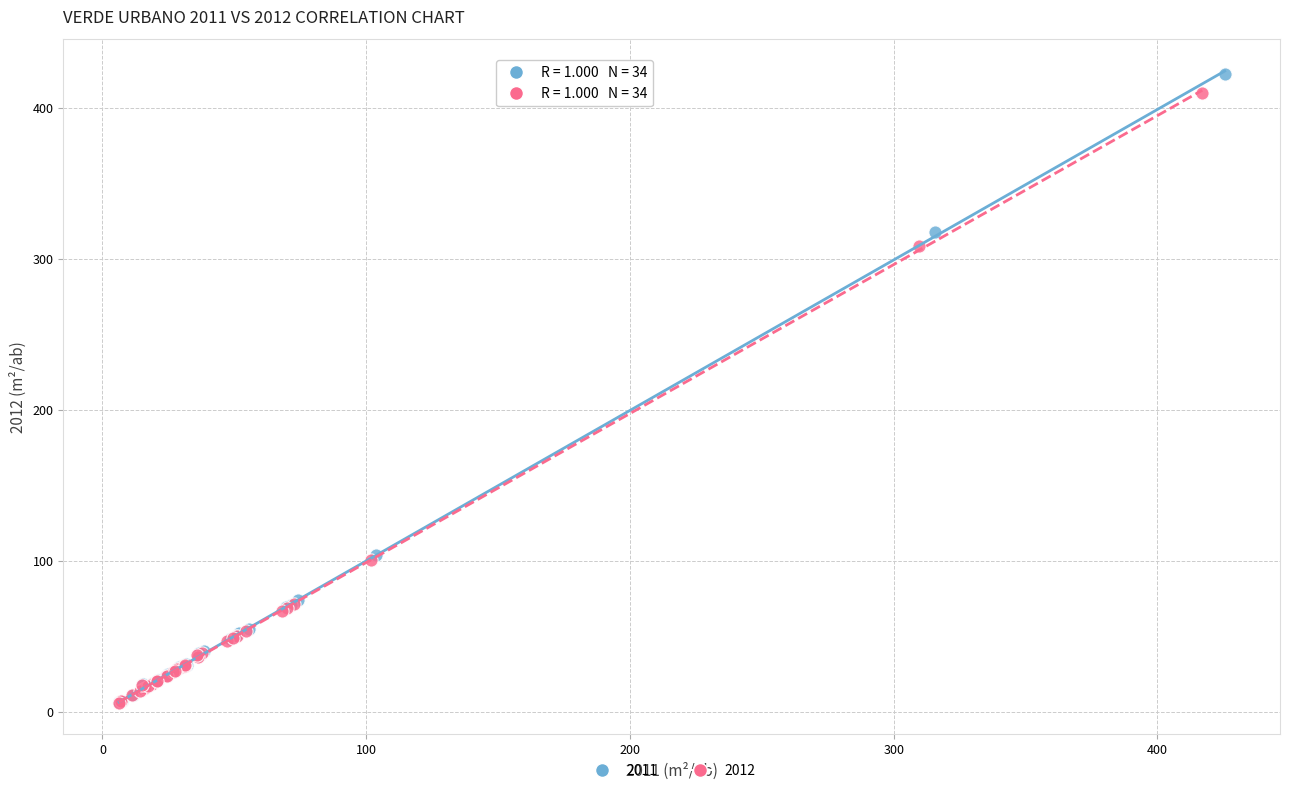

Which series has the widest spread of Y values?

2011